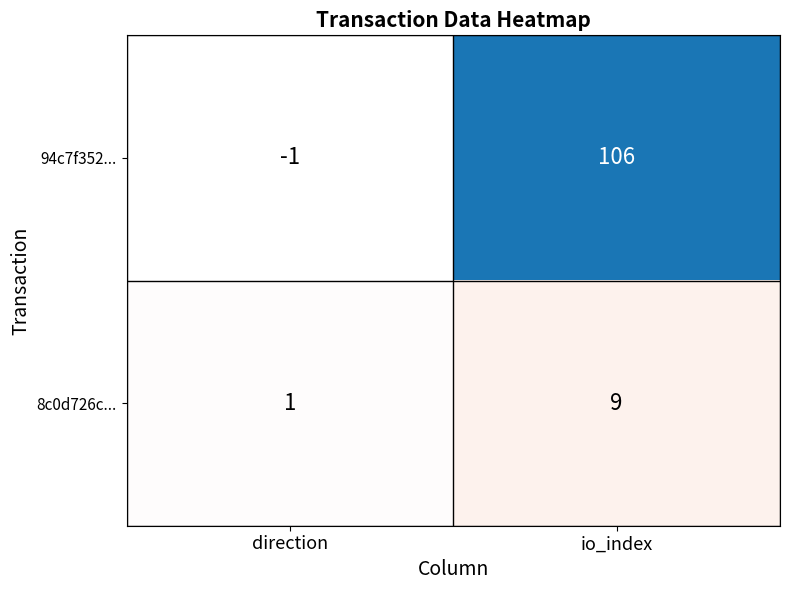

How many categories are shown in the chart?

2